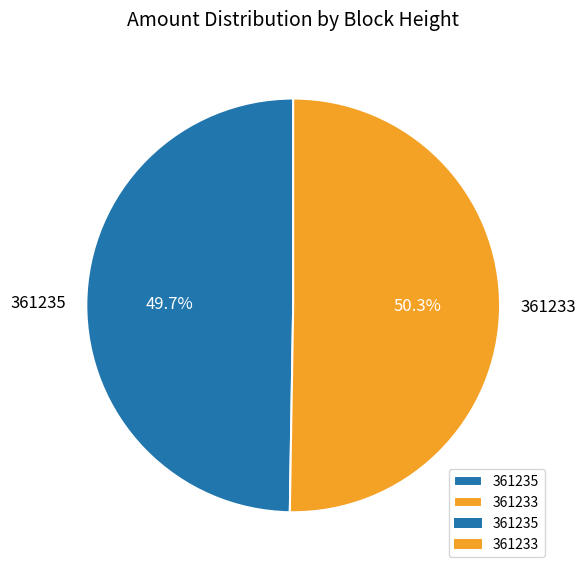

To the nearest percent, what is the difference between the largest and smallest slice percentages?

1%